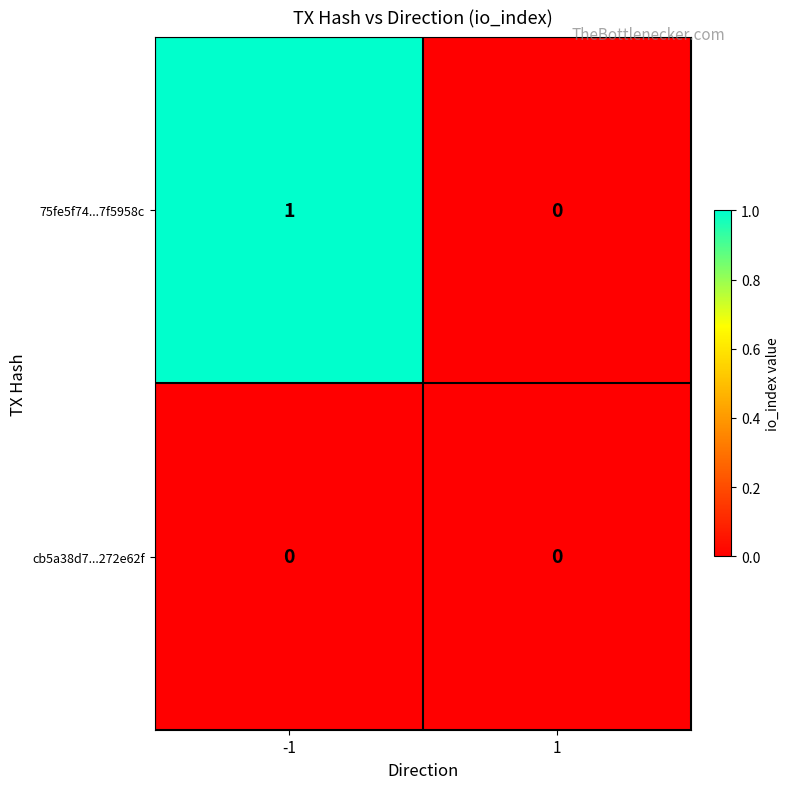

Reading left to right, what are all the values shown in this chart?

75fe5f74...7f5958c: -1=1	1=0
cb5a38d7...272e62f: -1=0	1=0